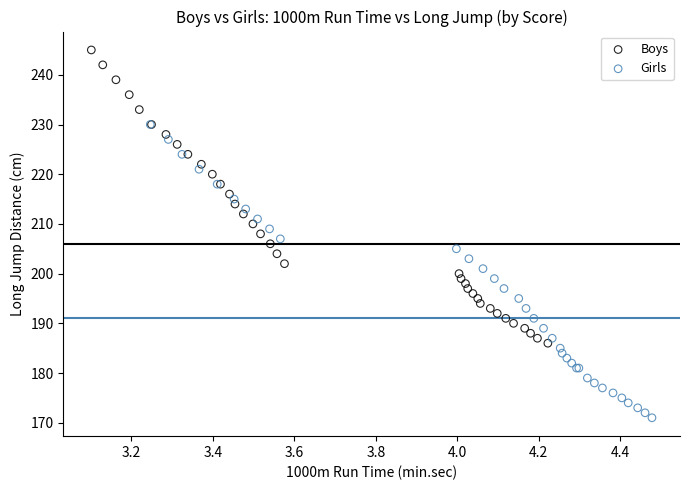

Which series contains the lowest Y value?

Girls